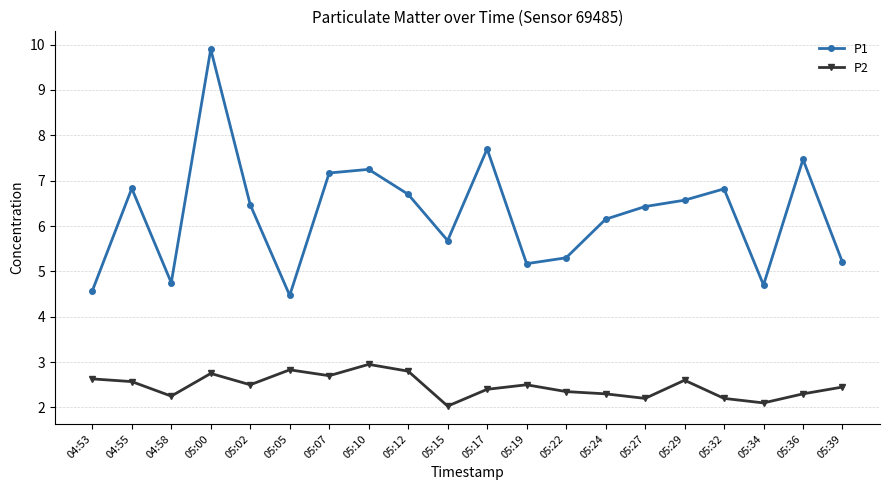

Does the chart have visible grid lines?

Yes